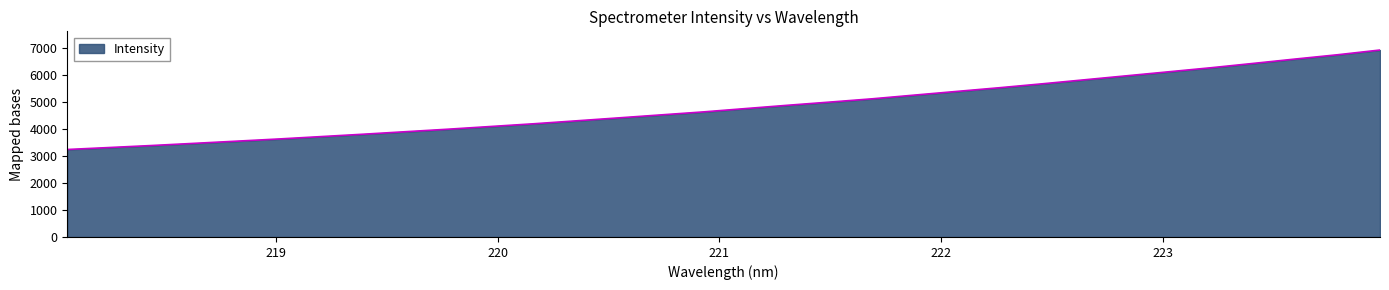

What is the greatest value displayed?

6938.2